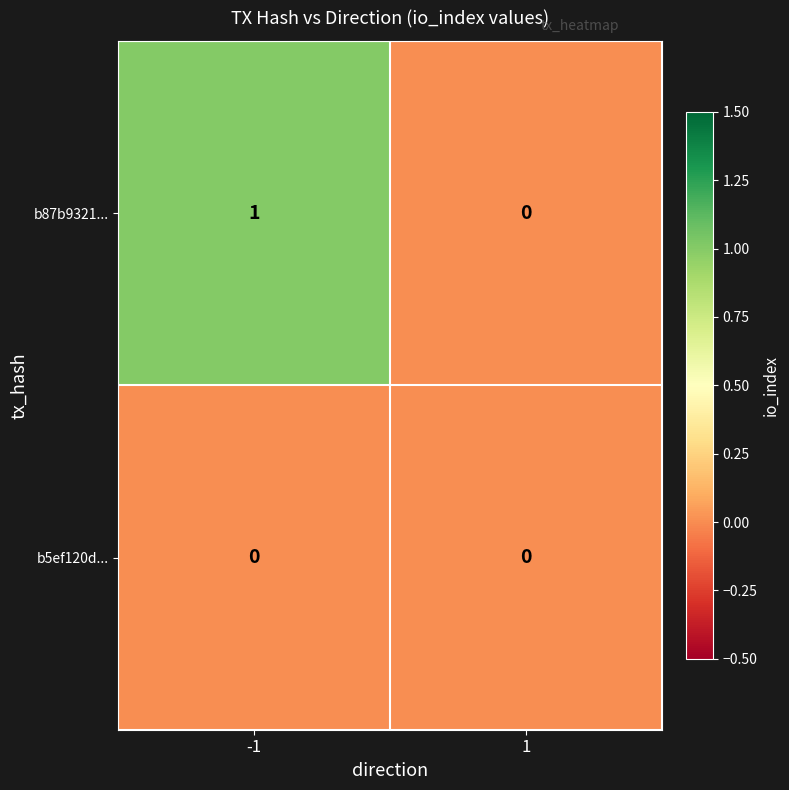

What is the spread (max minus min) of values at -1?

1